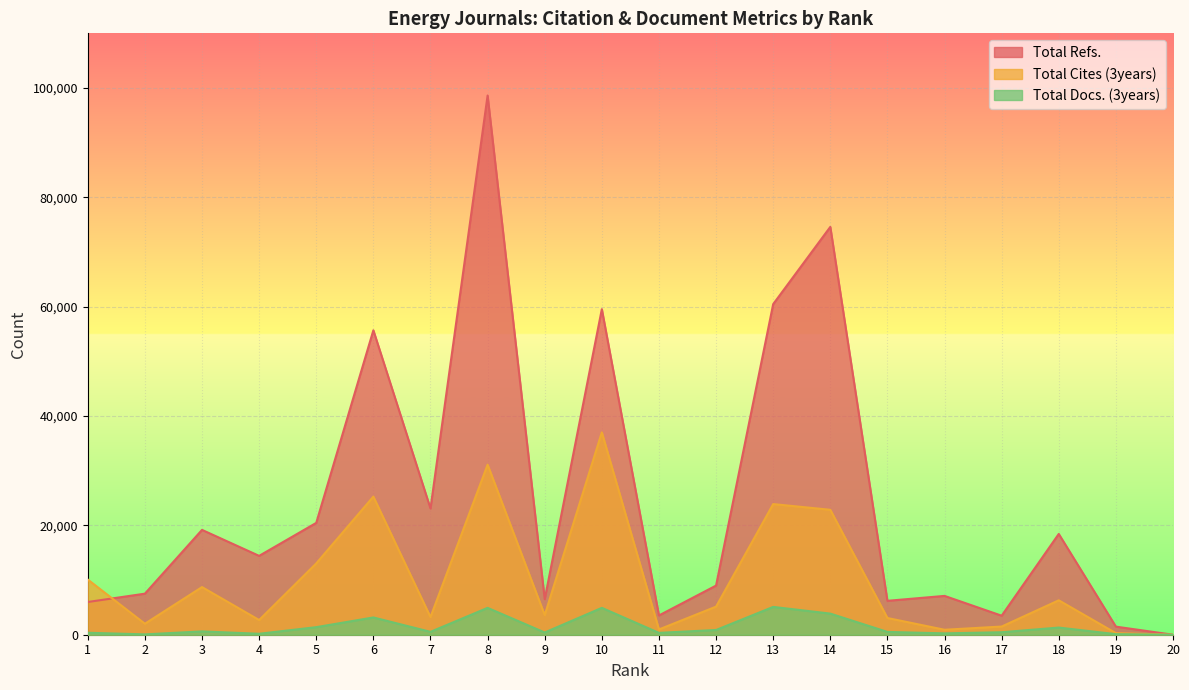

Is the value of Total Docs. (3years) at 6 greater than the value of Total Refs. at 20?

Yes